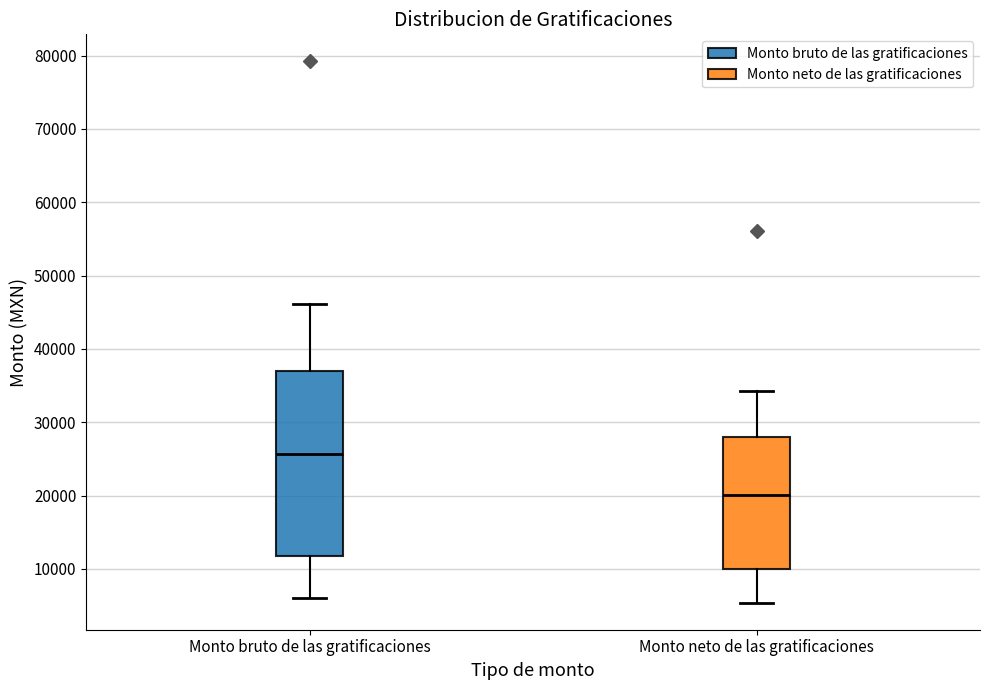

Which box's median line is the highest?

Monto bruto de las gratificaciones